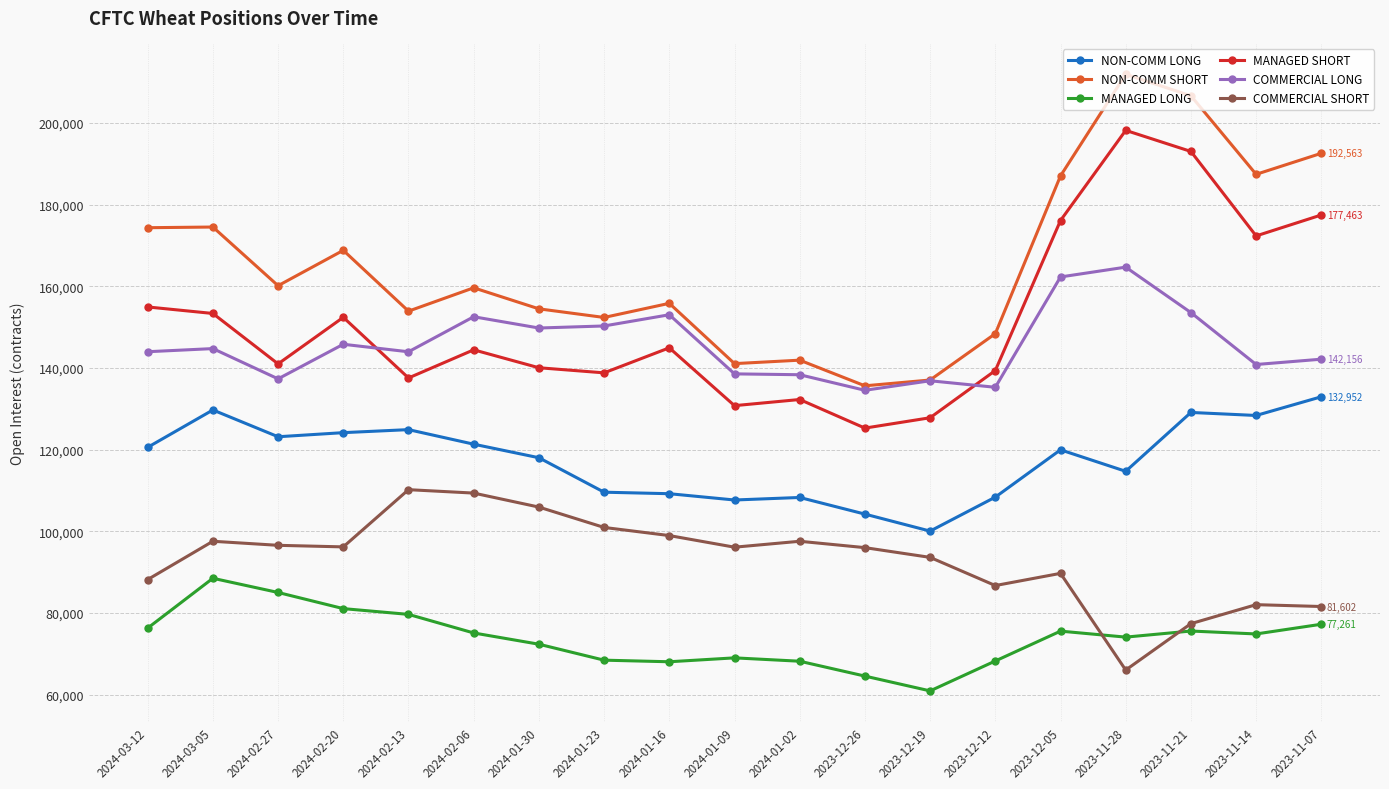

The value of MANAGED LONG at 2024-03-12 is 126575. True or false?

False